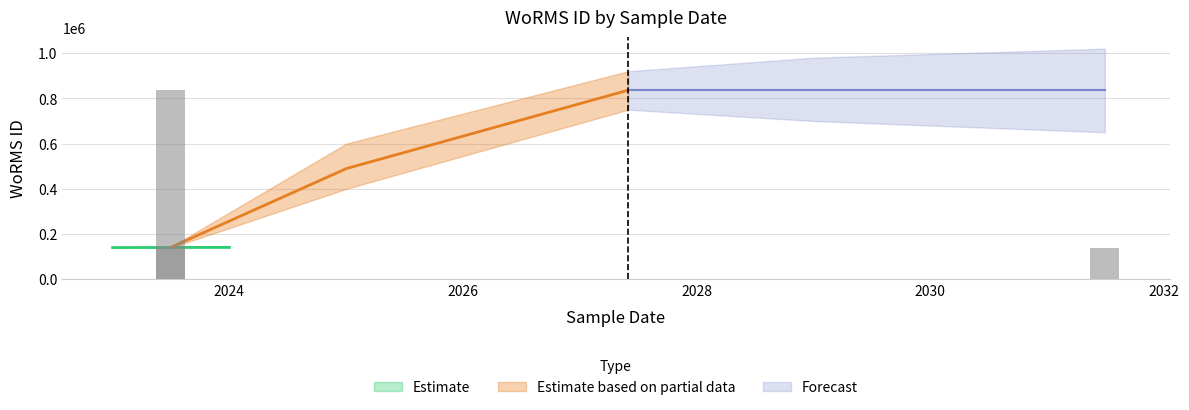

What is the average value of the Forecast series?

836033